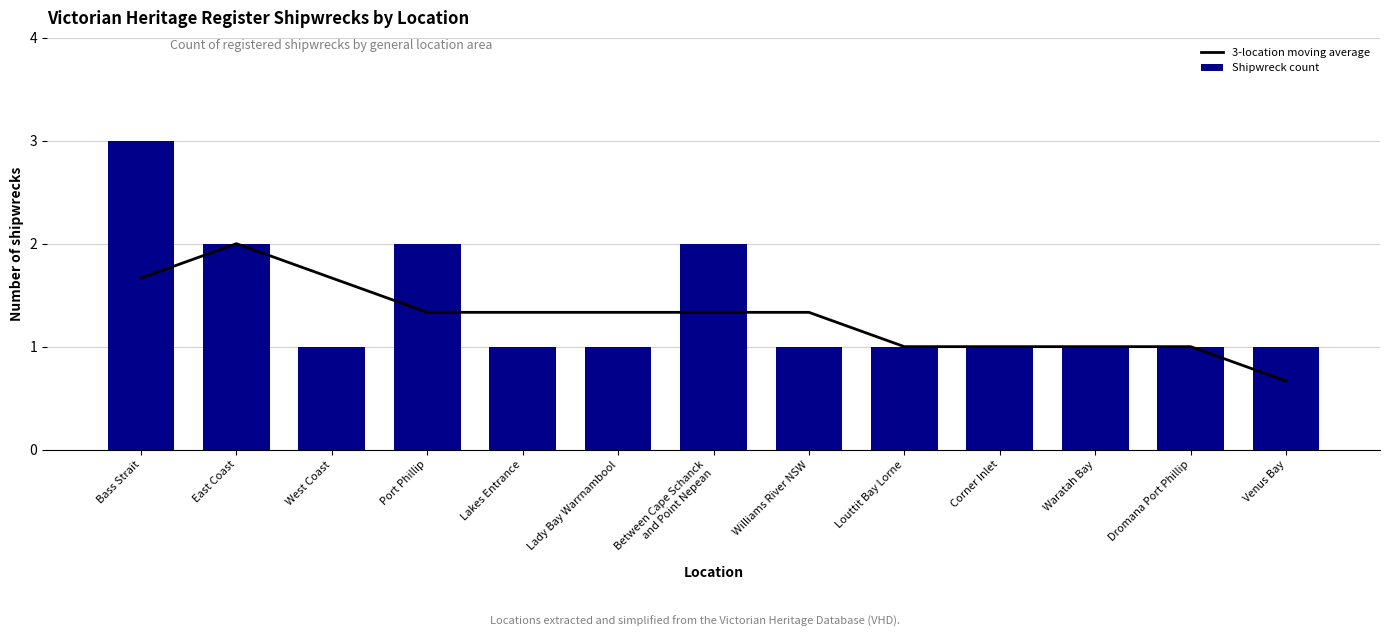

Are the bars horizontal?

No